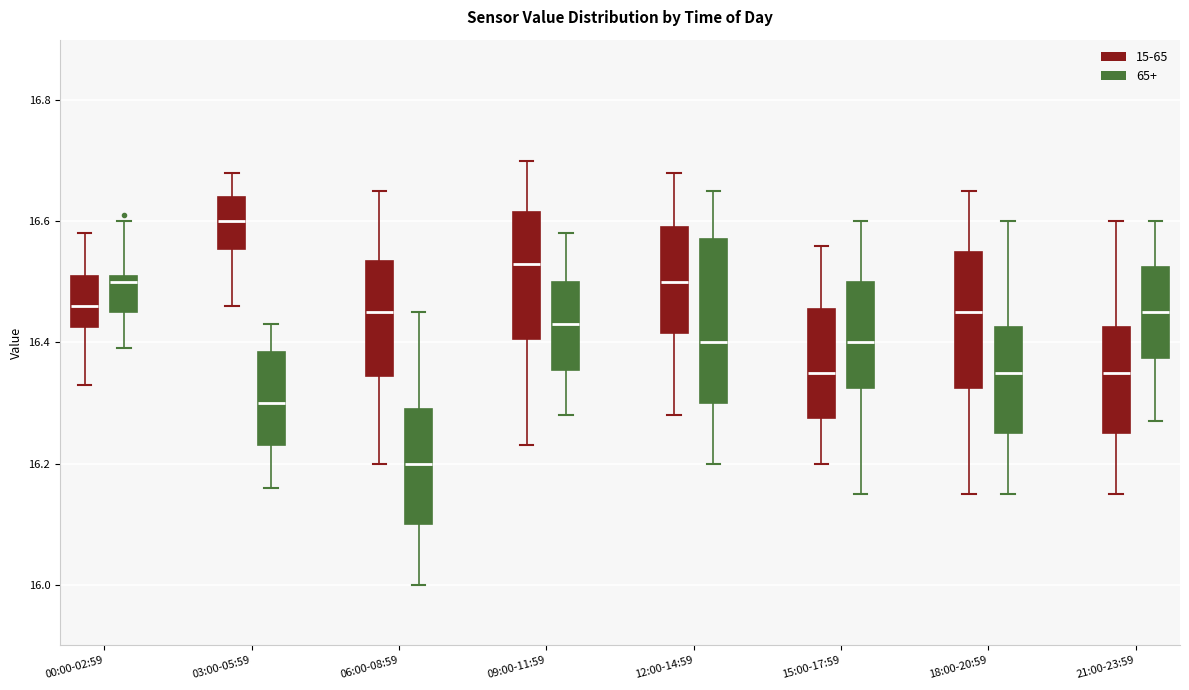

Reading left to right, transcribe this box plot: for each box, give where its median line is, the range the box spans, and where its two whiskers end, as read against the y-axis. The values are not printed on the chart, so give them approximately, as read against the axis.

00:00-02:59 (15-65): median 16.46, box 16.42 to 16.52, whiskers 16.34 to 16.58
00:00-02:59 (65+): median 16.50, box 16.46 to 16.52, whiskers 16.40 to 16.60
03:00-05:59 (15-65): median 16.60, box 16.56 to 16.64, whiskers 16.46 to 16.68
03:00-05:59 (65+): median 16.30, box 16.24 to 16.38, whiskers 16.16 to 16.44
06:00-08:59 (15-65): median 16.46, box 16.34 to 16.54, whiskers 16.20 to 16.66
06:00-08:59 (65+): median 16.20, box 16.10 to 16.30, whiskers 16.00 to 16.46
09:00-11:59 (15-65): median 16.54, box 16.40 to 16.62, whiskers 16.24 to 16.70
09:00-11:59 (65+): median 16.44, box 16.36 to 16.50, whiskers 16.28 to 16.58
12:00-14:59 (15-65): median 16.50, box 16.42 to 16.60, whiskers 16.28 to 16.68
12:00-14:59 (65+): median 16.40, box 16.30 to 16.58, whiskers 16.20 to 16.66
15:00-17:59 (15-65): median 16.36, box 16.28 to 16.46, whiskers 16.20 to 16.56
15:00-17:59 (65+): median 16.40, box 16.32 to 16.50, whiskers 16.16 to 16.60
18:00-20:59 (15-65): median 16.46, box 16.32 to 16.56, whiskers 16.16 to 16.66
18:00-20:59 (65+): median 16.36, box 16.26 to 16.42, whiskers 16.16 to 16.60
21:00-23:59 (15-65): median 16.36, box 16.26 to 16.42, whiskers 16.16 to 16.60
21:00-23:59 (65+): median 16.46, box 16.38 to 16.52, whiskers 16.28 to 16.60